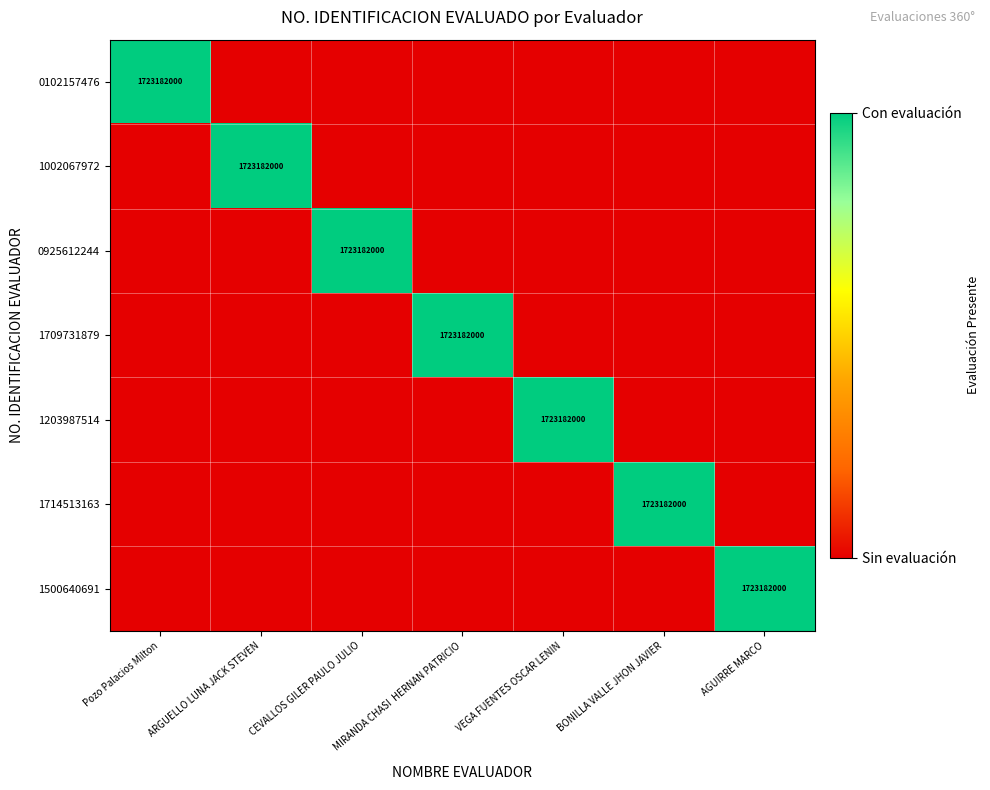

The 1002067972 series shows 1723182000 at ARGUELLO LUNA JACK STEVEN. True or false?

True